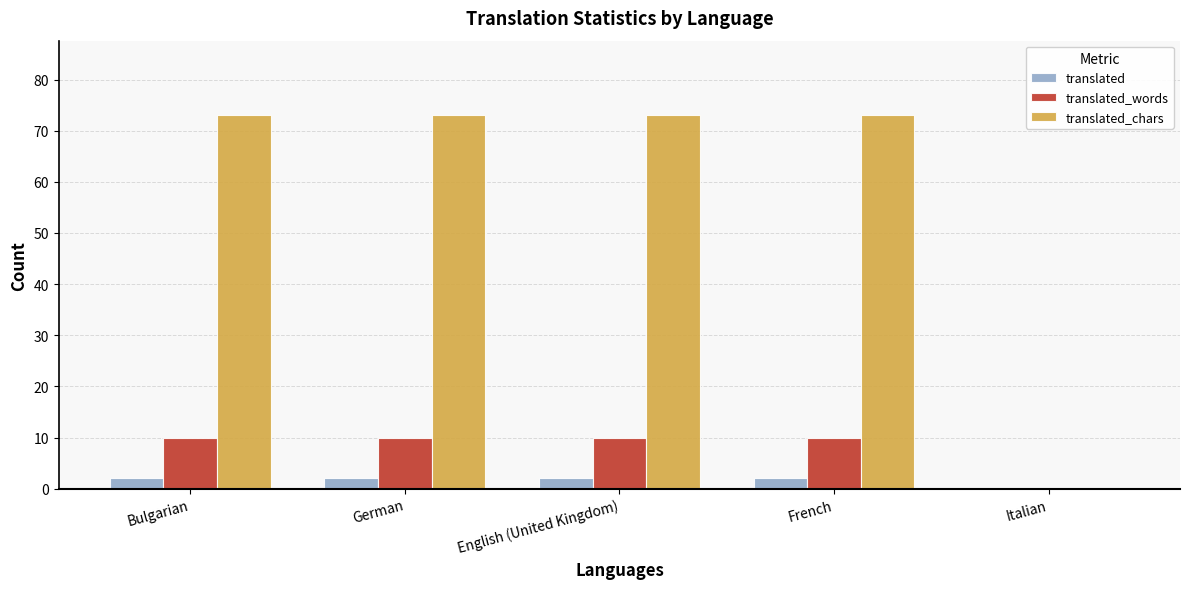

Reading left to right, extract all data points from this chart.

translated: Bulgarian=2	German=2	English (United Kingdom)=2	French=2	Italian=0
translated_words: Bulgarian=10	German=10	English (United Kingdom)=10	French=10	Italian=0
translated_chars: Bulgarian=73	German=73	English (United Kingdom)=73	French=73	Italian=0